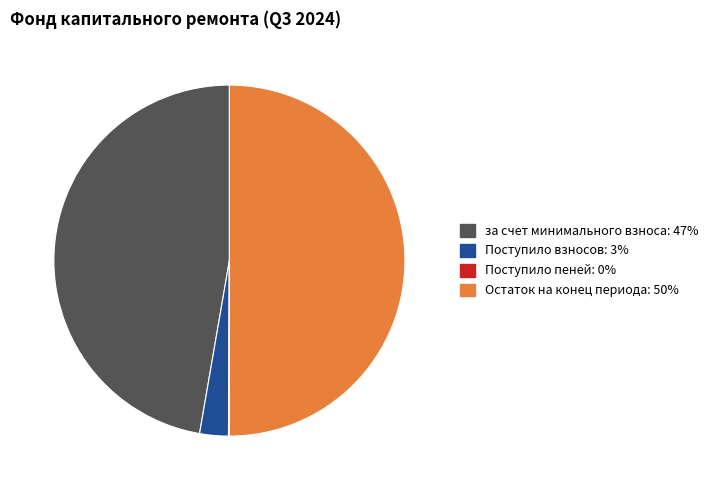

The Поступило взносов: 3% slice represents 9% of the pie. True or false?

False